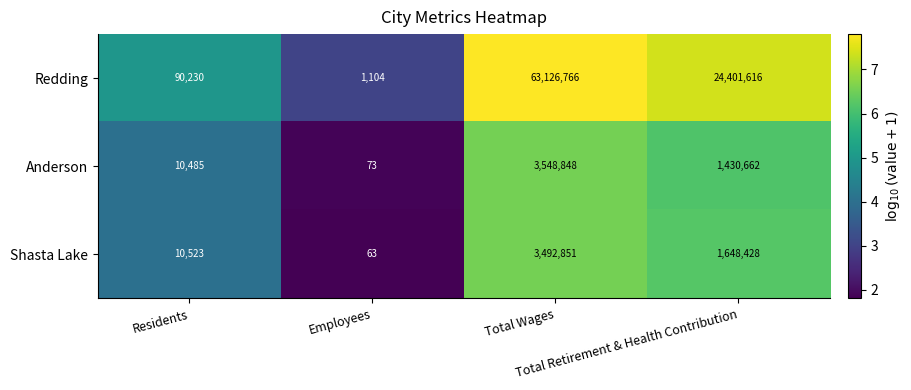

Which series has the largest total across all categories?

Redding